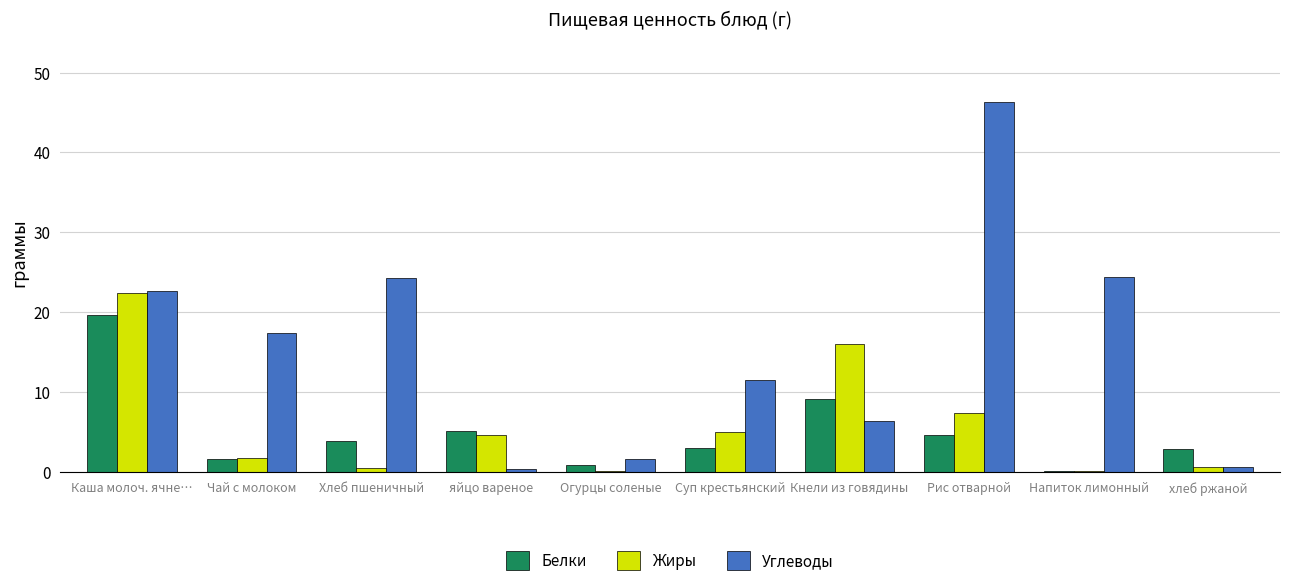

The Углеводы series shows 1.6 at Огурцы соленые. True or false?

True